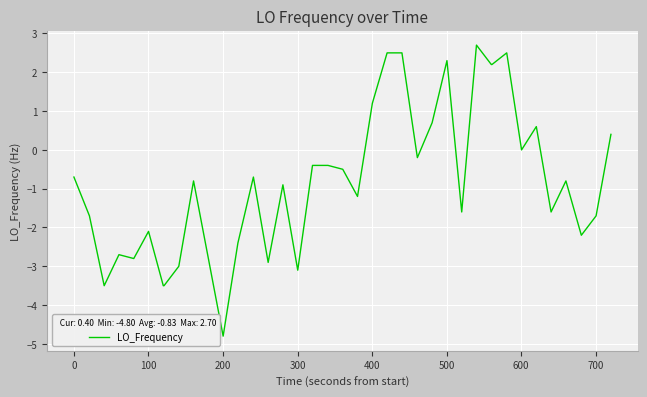

How many categories are shown in the chart?

40